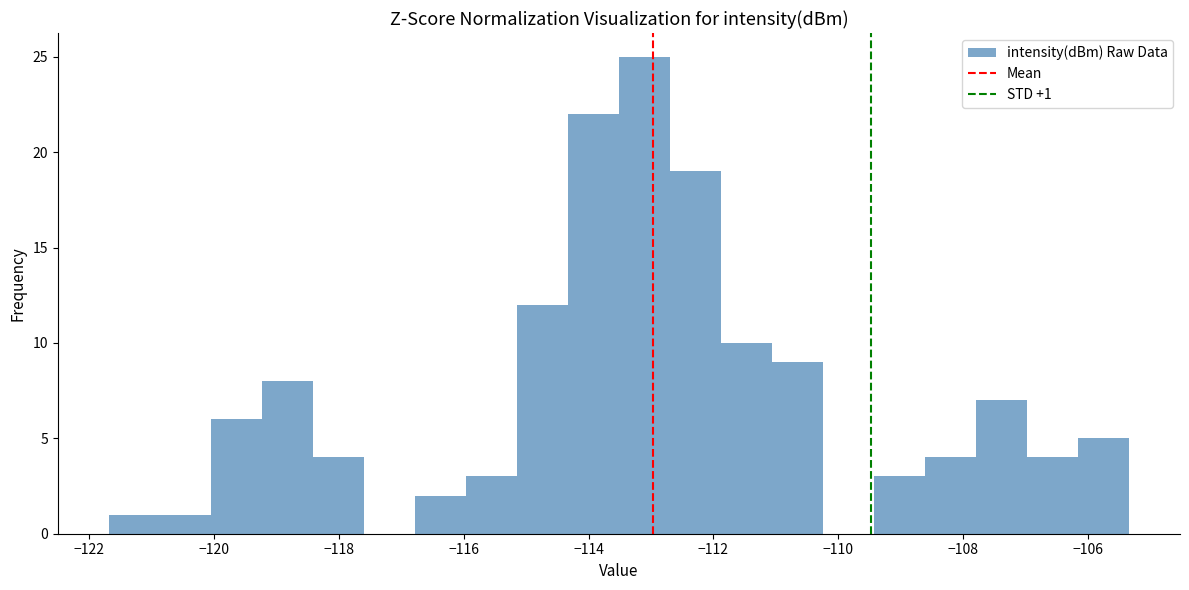

Over which range of the x-axis is the bar tallest?

-113.6 to -112.6